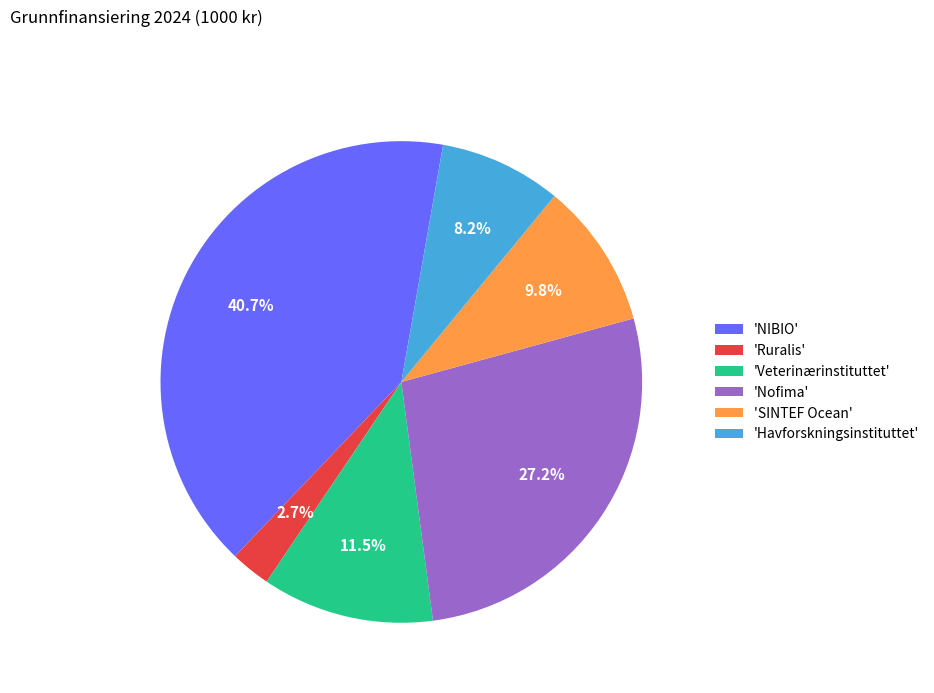

Is there any slice that represents more than half of the pie?

No